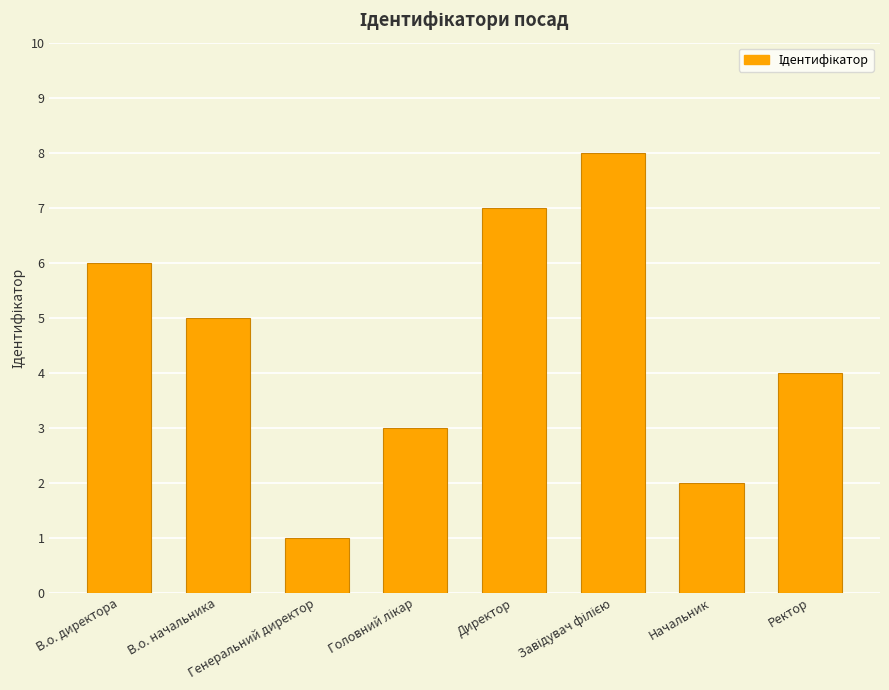

Reading right to left, list all the values displayed in this chart.

4	2	8	7	3	1	5	6